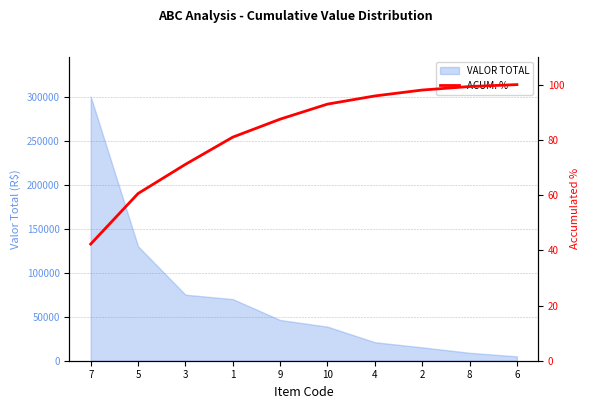

Reading right to left, list all the values displayed in this chart.

100.0	99.3	98.0	95.9	92.9	87.5	81.0	71.1	60.6	42.2